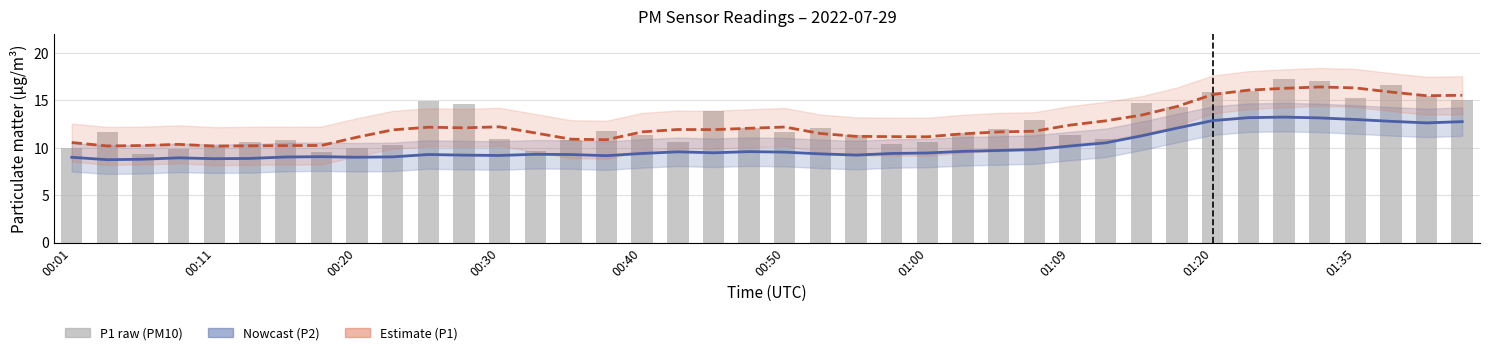

Reading left to right, extract all data points from this chart.

P2 (PM2.5) – Nowcast: 9.0	8.7	8.8	8.9	8.8	8.9	9.0	9.1	9.0	9.0	9.3	9.2	9.2	9.3	9.3	9.2	9.4	9.6	9.5	9.6	9.5	9.4	9.2	9.4	9.4	9.6	9.7	9.8	10.2	10.5	11.2	12.1	12.9	13.2	13.2	13.1	13.0	12.8	12.6	12.7
P1 (PM10) – Estimate: 10.5	10.2	10.2	10.4	10.2	10.2	10.2	10.2	11.1	11.9	12.2	12.1	12.2	11.6	10.9	10.8	11.7	11.9	11.9	12.0	12.2	11.5	11.2	11.2	11.2	11.5	11.7	11.7	12.4	12.8	13.4	14.3	15.6	16.1	16.3	16.4	16.3	15.9	15.5	15.5
P1 (PM10): 10.0	11.7	9.4	9.9	10.2	10.6	10.8	9.5	10.0	10.3	14.9	14.6	10.9	9.7	10.8	11.7	11.3	10.6	13.8	12.1	11.7	12.1	11.3	10.4	10.6	11.5	12.0	12.9	11.4	10.9	14.7	14.3	15.8	15.9	17.2	17.0	15.2	16.6	15.4	15.1